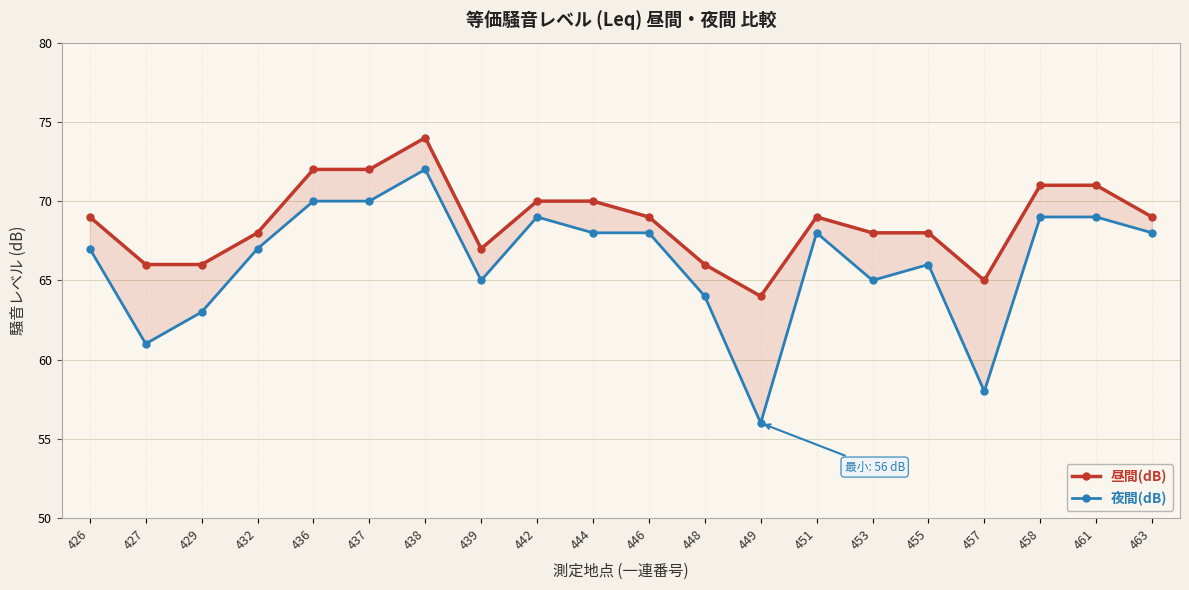

The 夜間(dB) series shows 32 at 457. True or false?

False